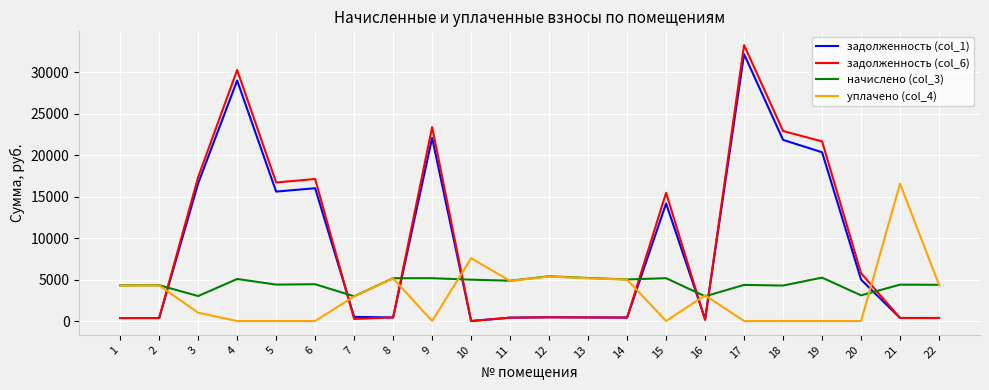

What is the sum of the начислено (col_3) values at 16 and 6?

7424.1